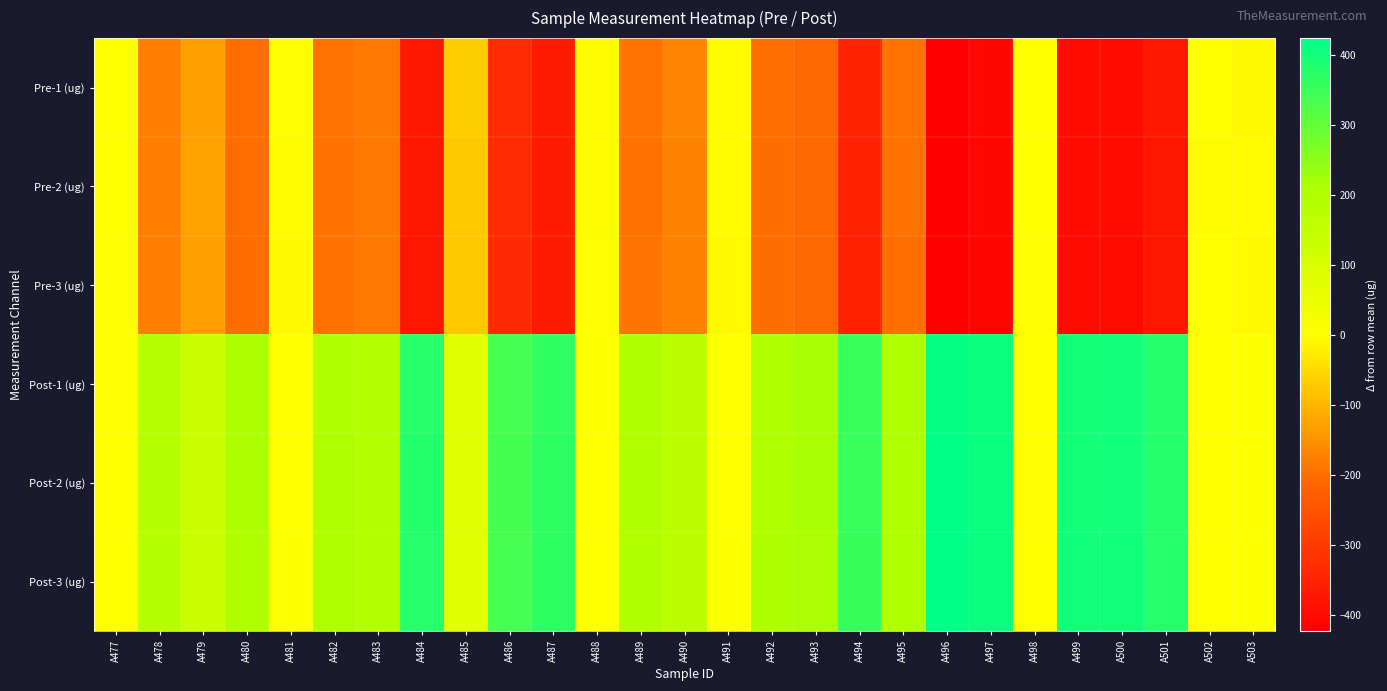

At A478, list the series in order from largest to smallest.

Post-2 (ug), Post-3 (ug), Post-1 (ug), Pre-1 (ug), Pre-3 (ug), Pre-2 (ug)